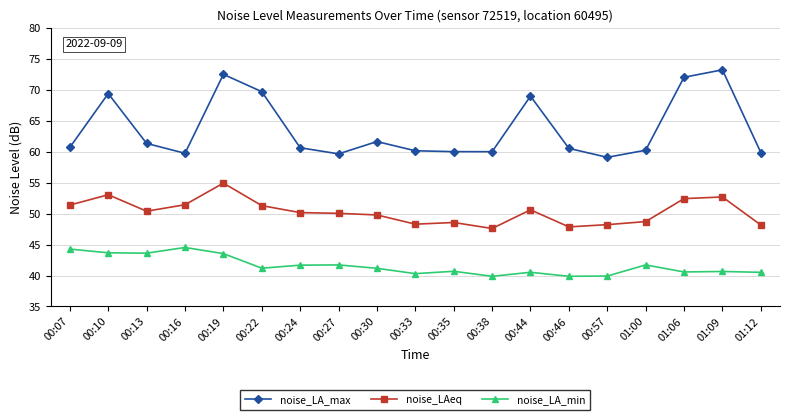

List the series in order of their peak value, lowest first.

noise_LA_min, noise_LAeq, noise_LA_max